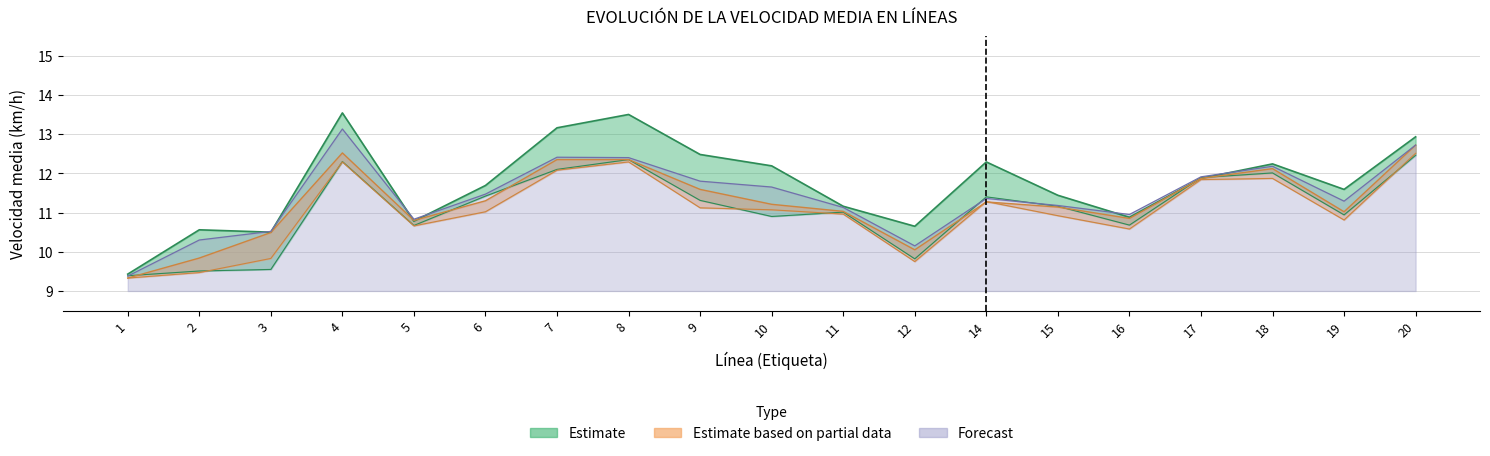

How many values in the 2019 series exceed 11?

10